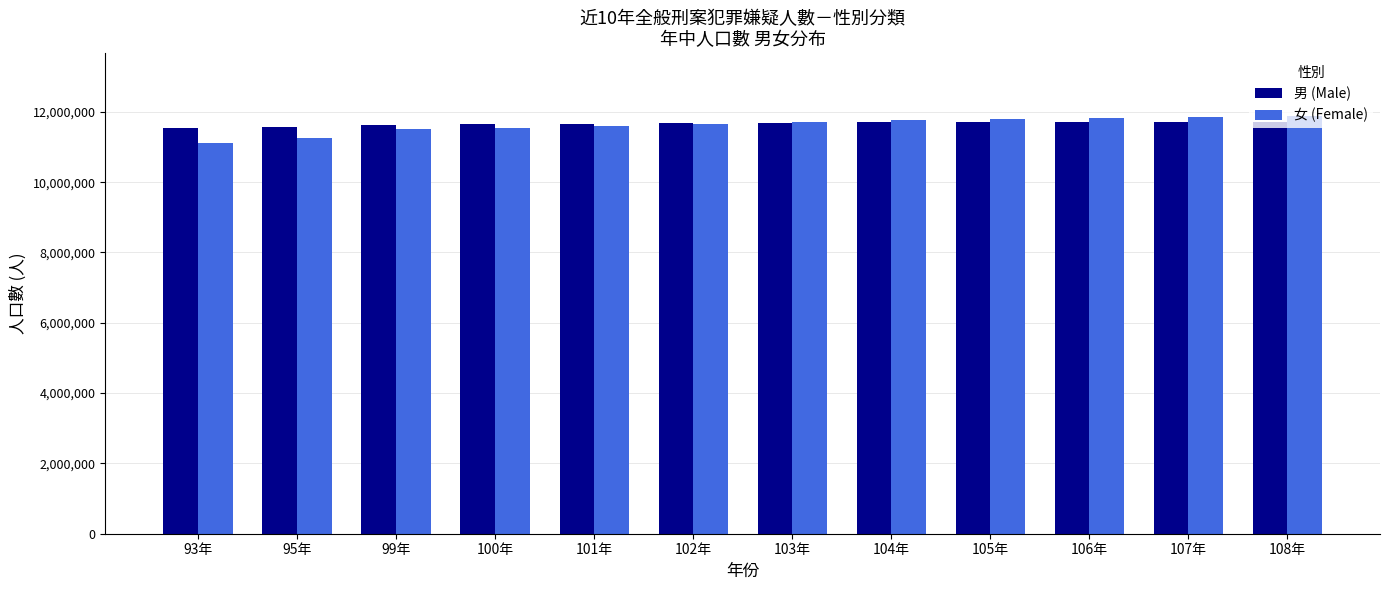

How many categories are shown in the chart?

12